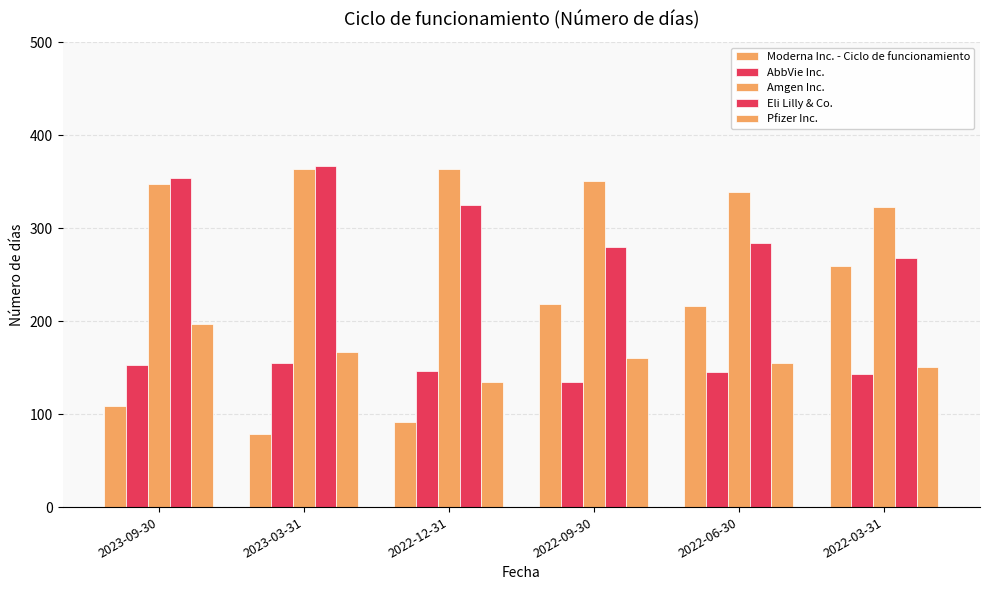

True or false: Moderna Inc. - Ciclo de funcionamiento has a value of 259 at 2022-03-31.

True